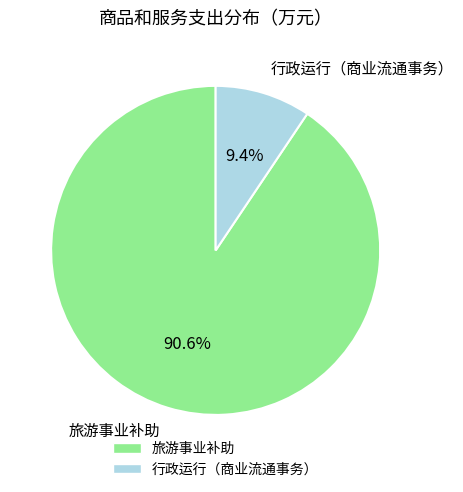

Is it true that 行政运行（商业流通事务） is 1% of the pie?

False